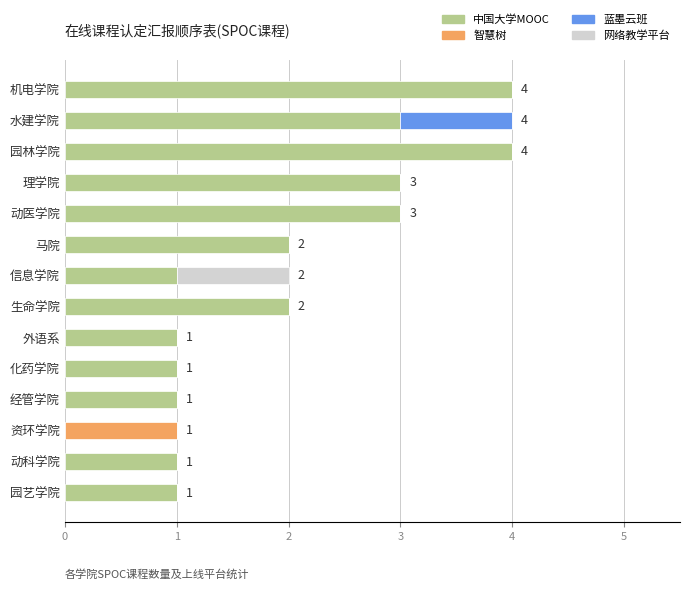

The value of 中国大学MOOC at 园林学院 is 1. True or false?

False